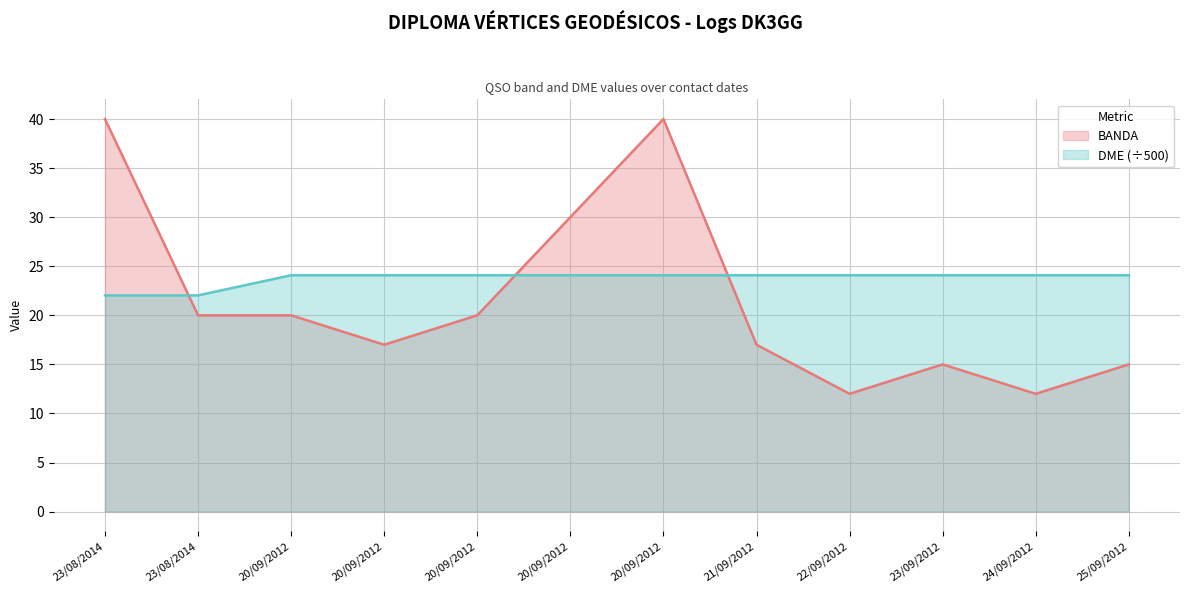

Which has a higher value, 20/09/2012 or 20/09/2012?

20/09/2012